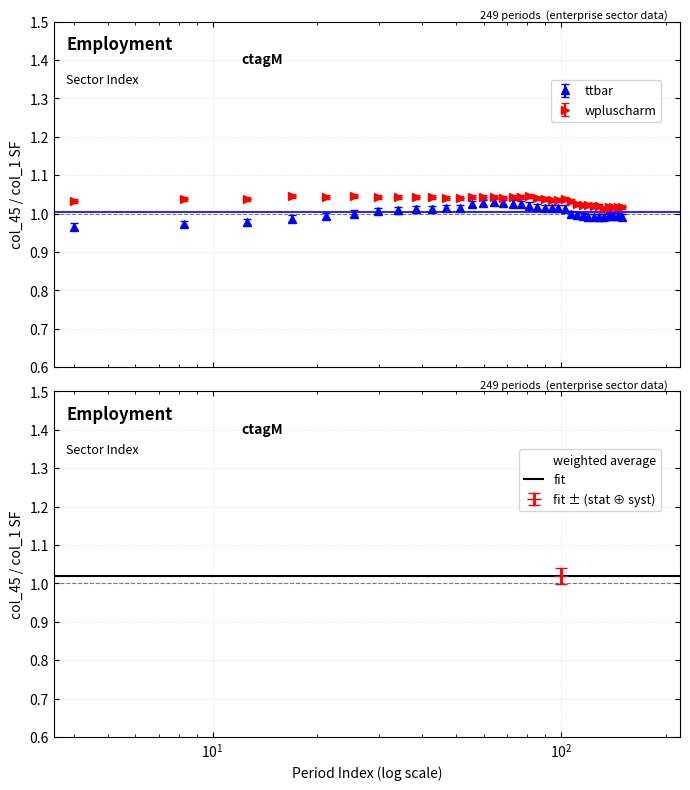

True or false: wpluscharm has more than 2 points higher than both neighbors.

True